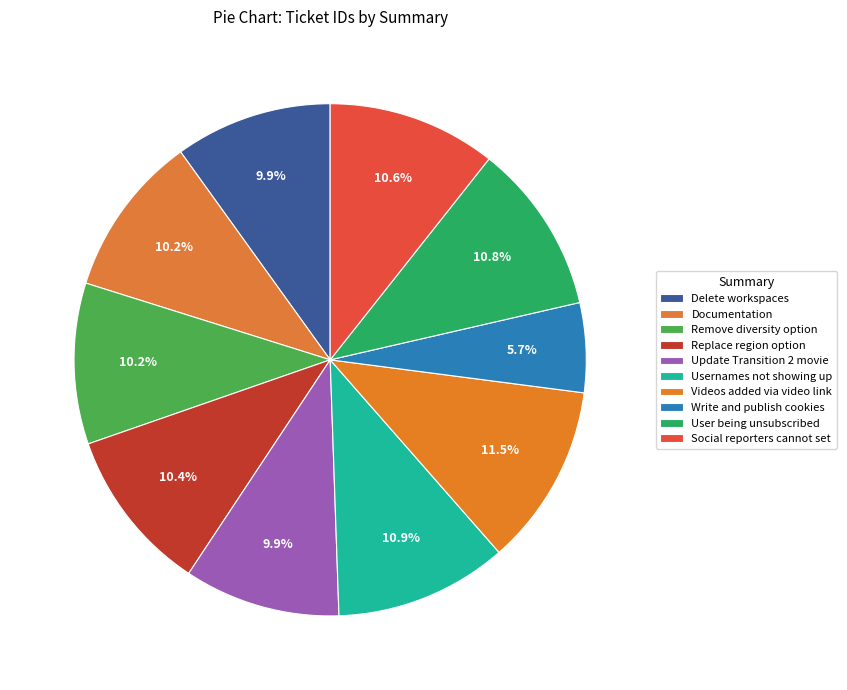

To the nearest percent, what is the average slice percentage?

10%